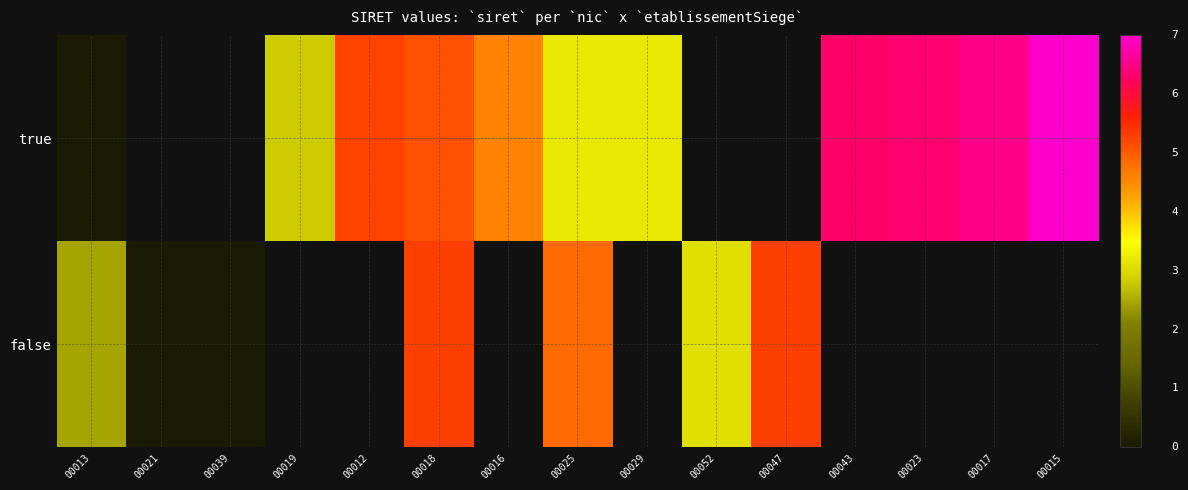

At 00012, list the series in order from smallest to largest.

true, false